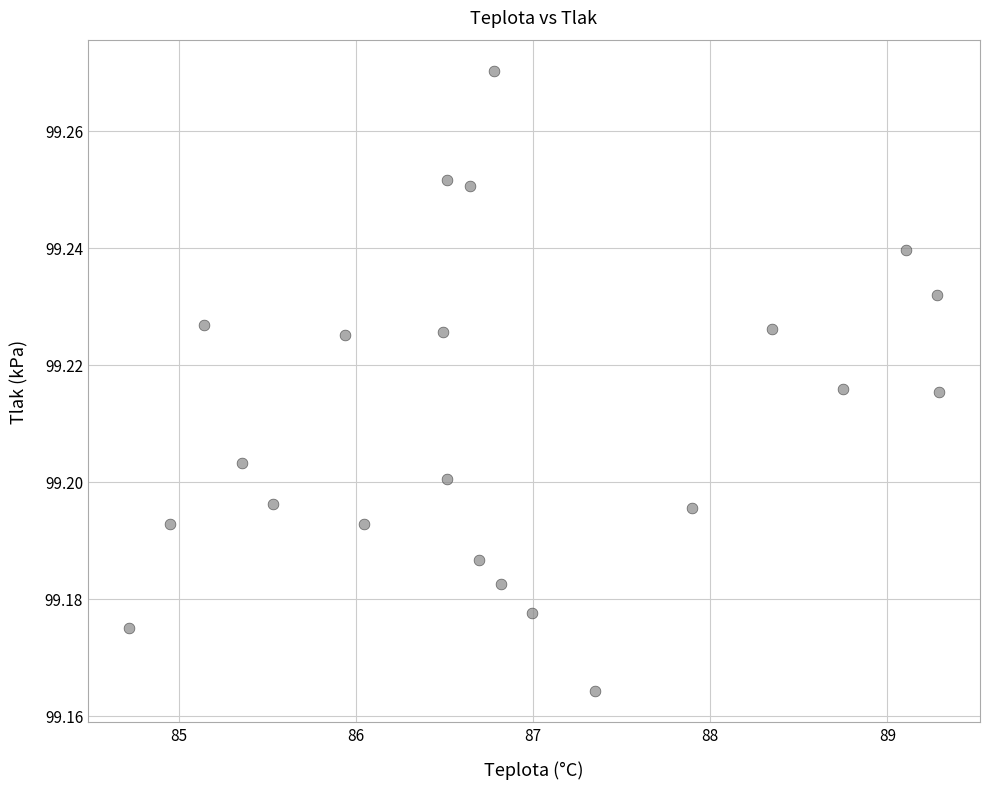

What is the range of X values (max minus min)?

4.6